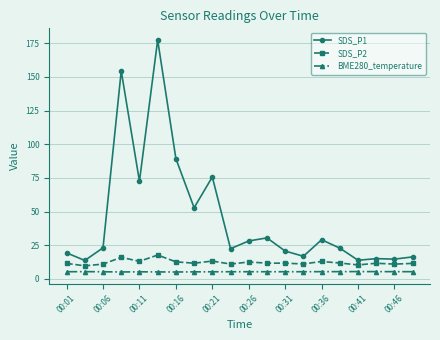

What is the value of the BME280_temperature point at the 16th from the left?

5.3